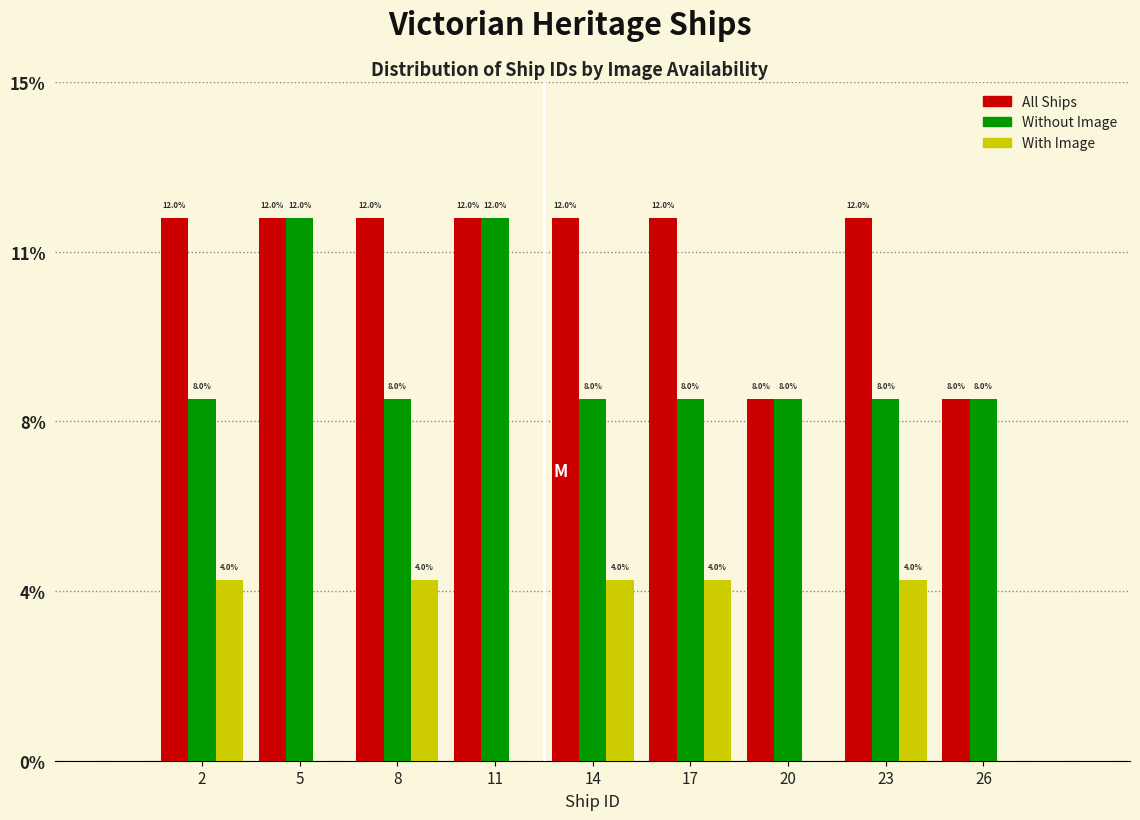

What are all the series names shown in the legend?

All Ships, Without Image, With Image